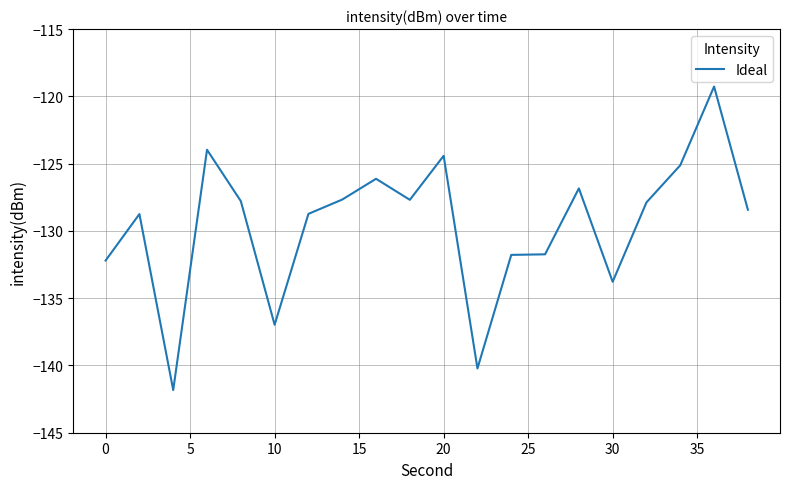

Count the number of values greater than -127.

6